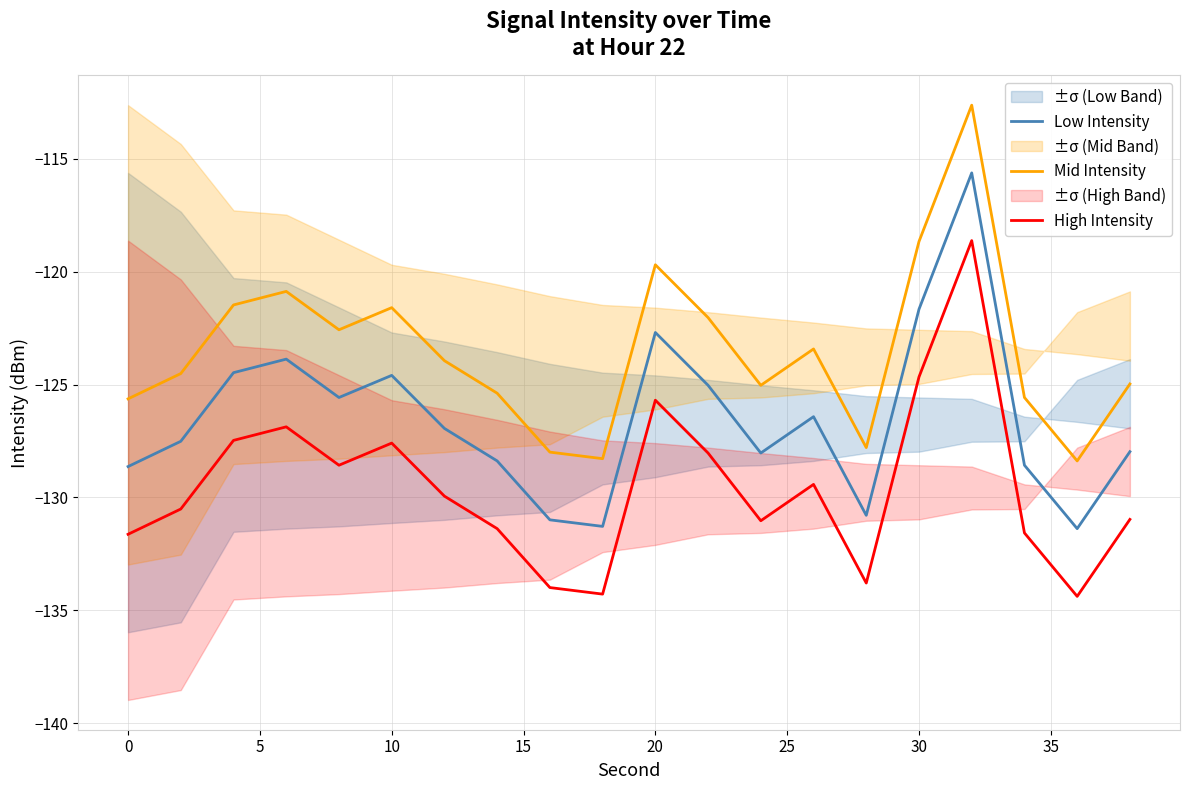

True or false: Mid Intensity has a value of -121.6 at 10.

True